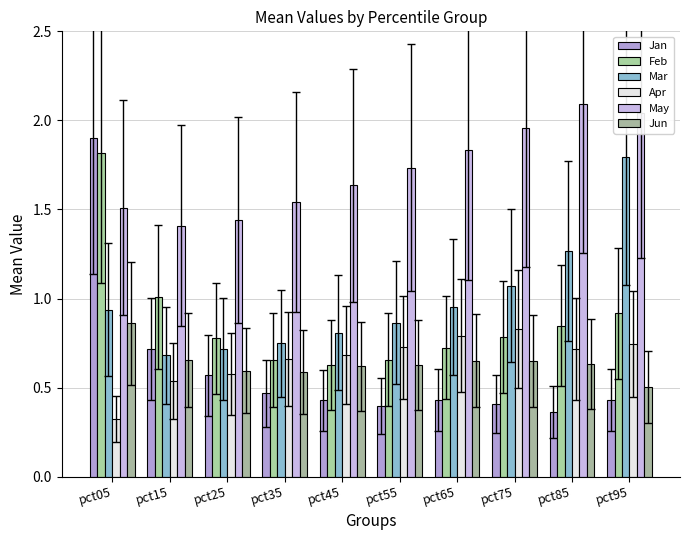

What is the value of the May bar at the 3rd from the left?

1.4